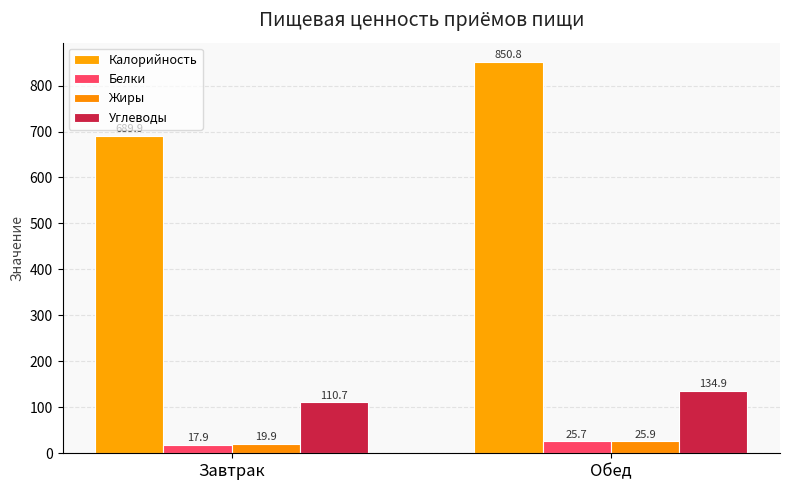

What is the average value of the Жиры series?

22.9